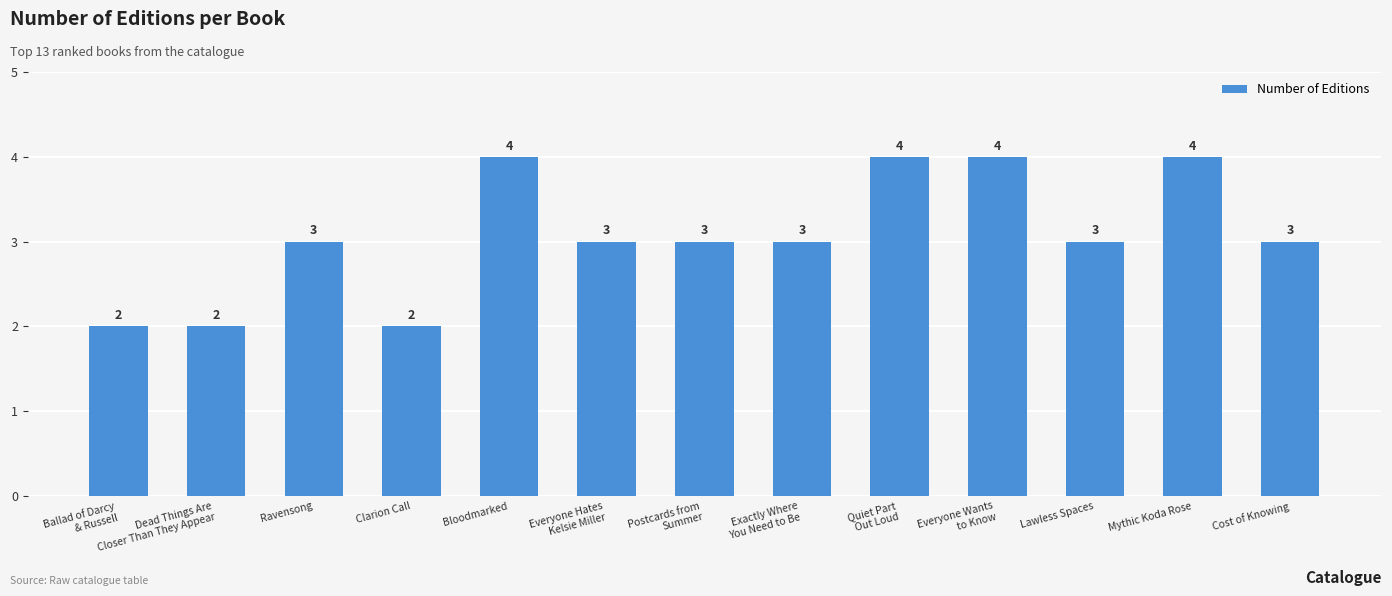

What is the difference between the second highest and minimum values?

2